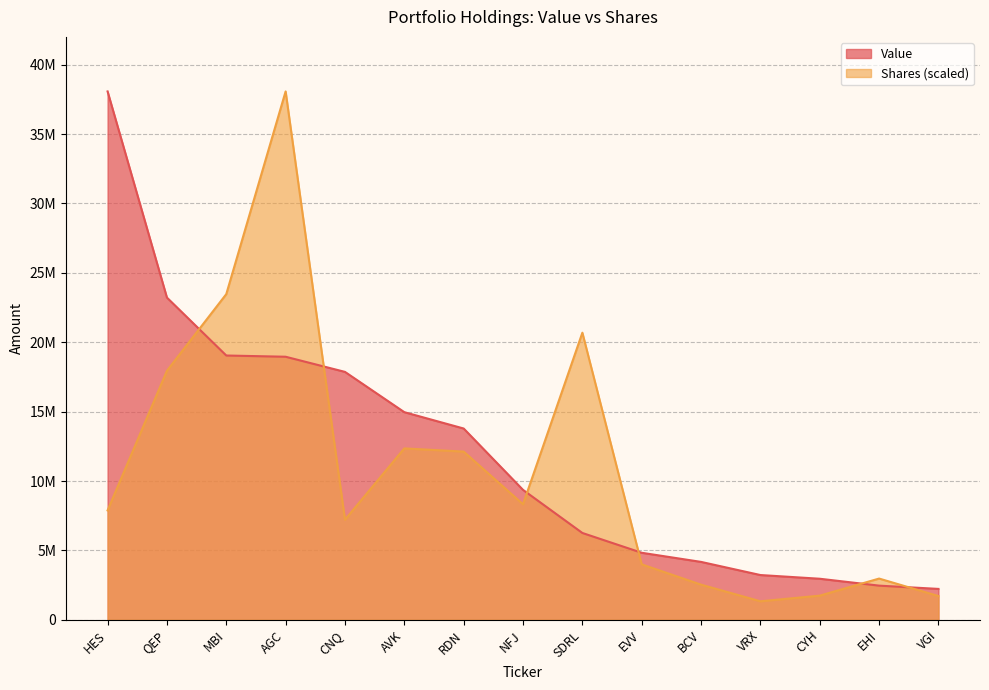

Does the chart have visible grid lines?

Yes